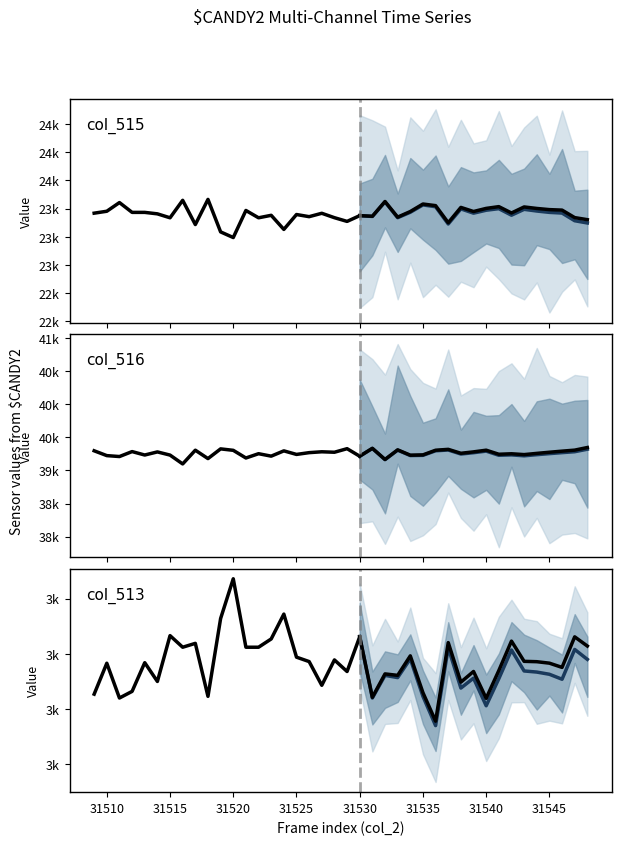

In col_513, how many points are lower than both neighbors (excluding endpoints)?

12